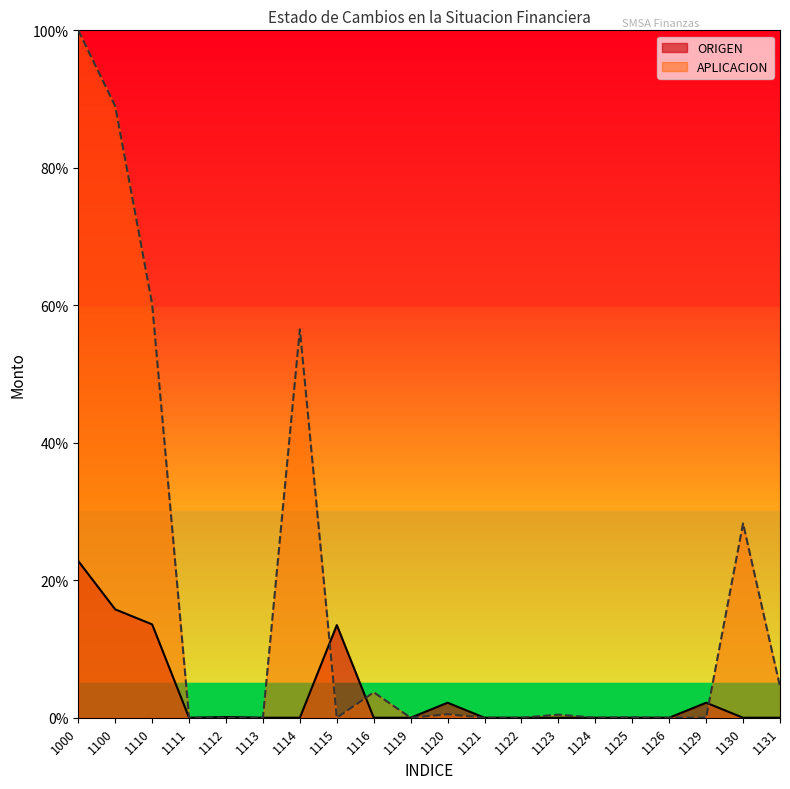

The value of APLICACION at 1113 is 0.0. True or false?

True